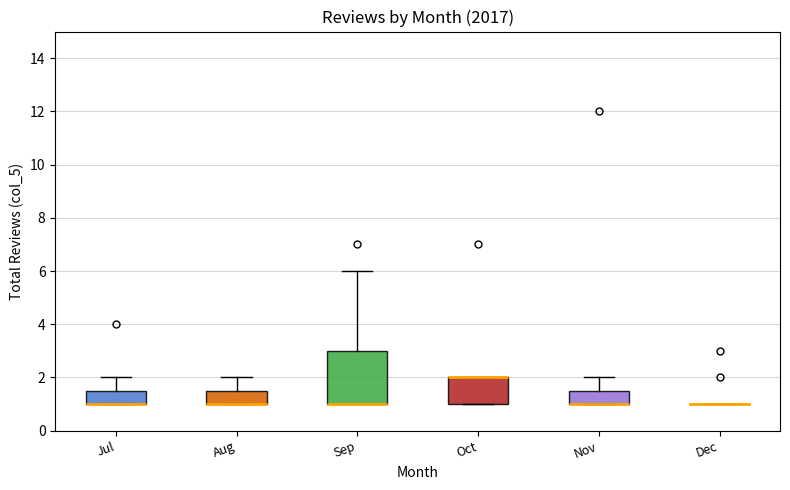

Reading left to right, transcribe this box plot: for each box, give where its median line is, the range the box spans, and where its two whiskers end, as read against the y-axis. The values are not printed on the chart, so give them approximately, as read against the axis.

Jul: median 1.0 (drawn on the box's lower edge), box 1.0 to 1.6, whiskers 1.0 to 2.0
Aug: median 1.0 (drawn on the box's lower edge), box 1.0 to 1.6, whiskers 1.0 to 2.0
Sep: median 1.0 (drawn on the box's lower edge), box 1.0 to 3.0, whiskers 1.0 to 6.0
Oct: median 2.0 (drawn on the box's upper edge), box 1.0 to 2.0, whiskers 1.0 to 2.0
Nov: median 1.0 (drawn on the box's lower edge), box 1.0 to 1.6, whiskers 1.0 to 2.0
Dec: box collapsed to a line at 1.0, whiskers 1.0 to 1.0